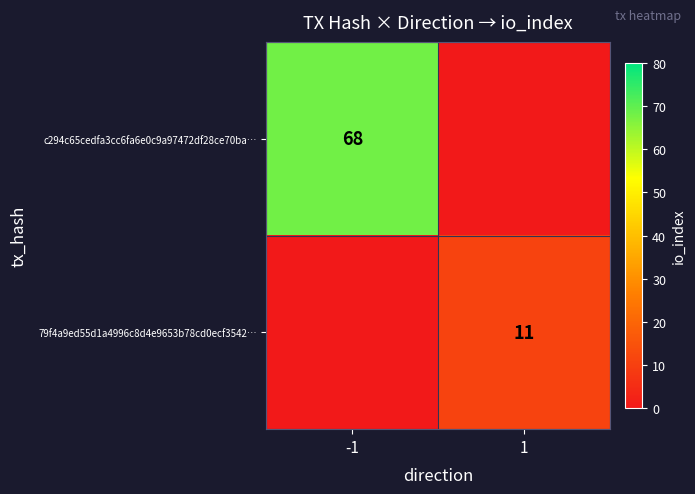

Is it true that 79f4a9ed55d1a4996c8d4e9653b78cd0ecf3542… equals 11 at 1?

True